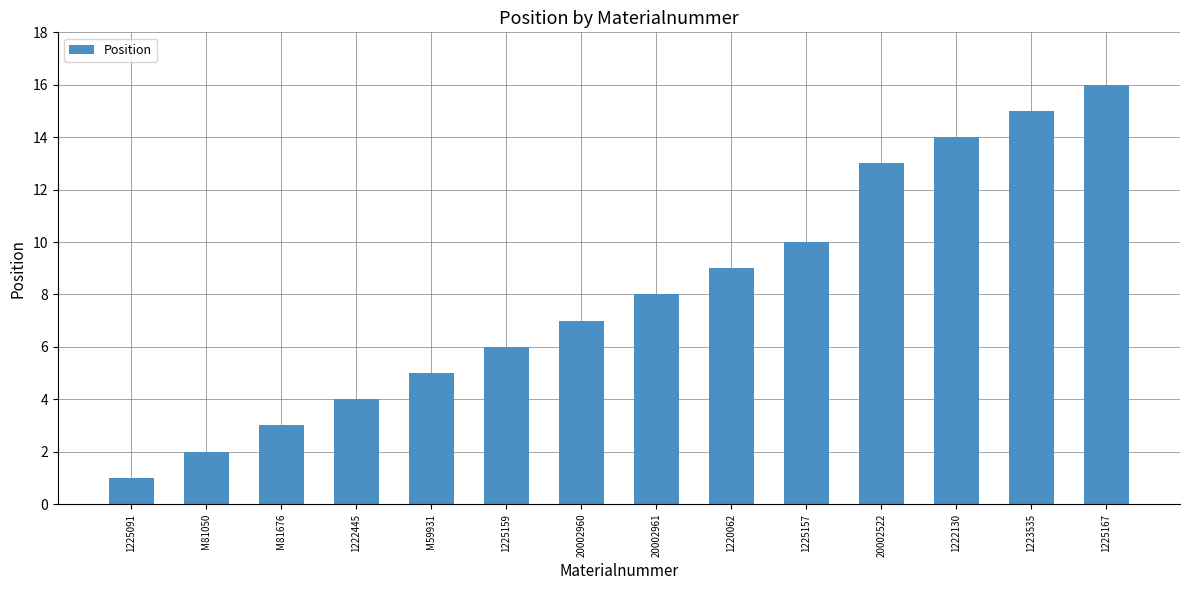

What is the change in value from M81676 to 1223535?

+12